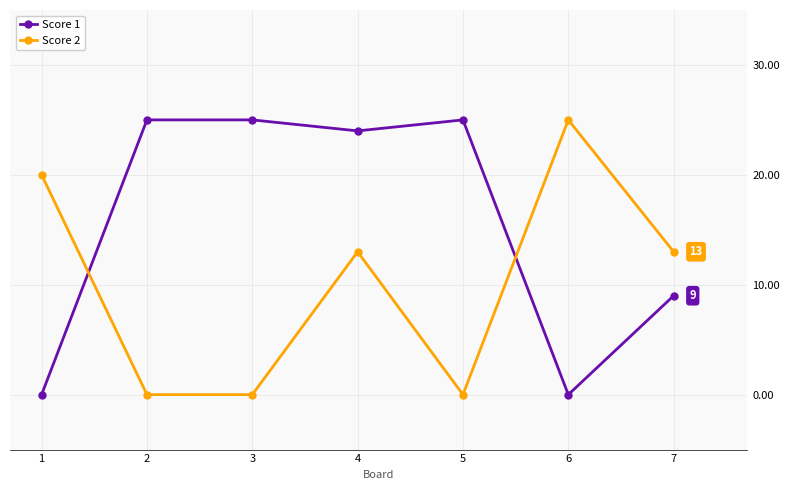

What is the difference between the highest and lowest values at 1?

20